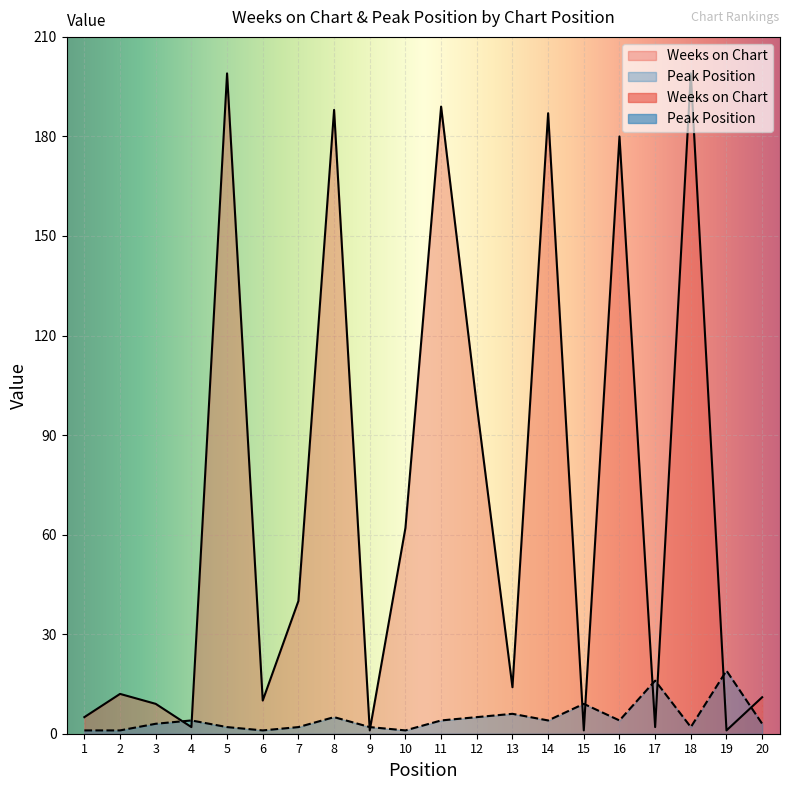

The value of Peak Position at 12 is 1. True or false?

False